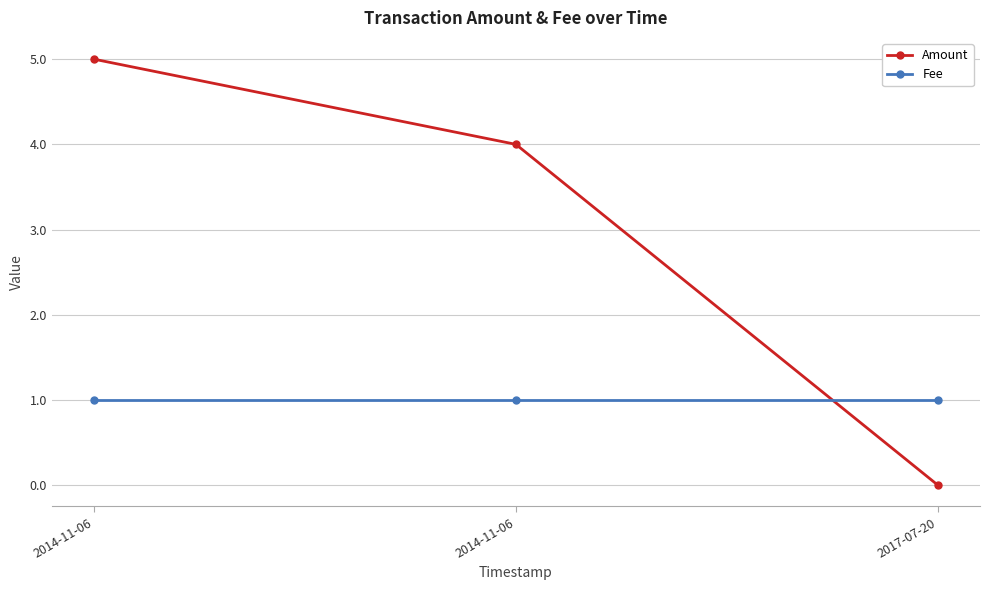

Where does the Amount series first go above 4?

2014-11-06